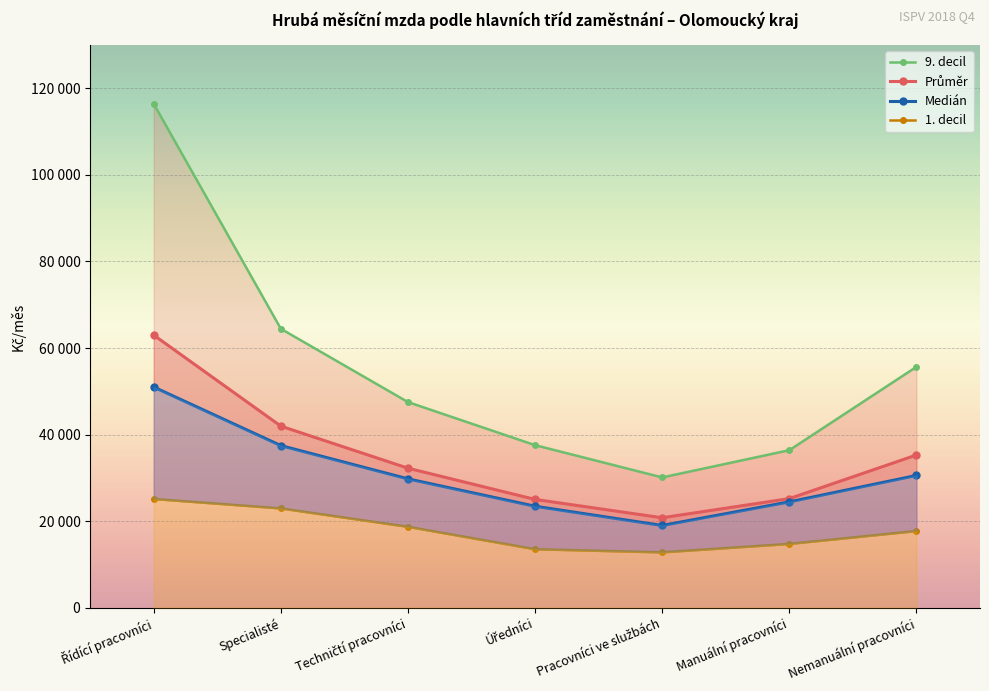

Rank the categories by 9. decil value from lowest to highest.

Pracovníci ve službách, Manuální pracovníci, Úředníci, Techničtí pracovníci, Nemanuální pracovníci, Specialisté, Řídící pracovníci